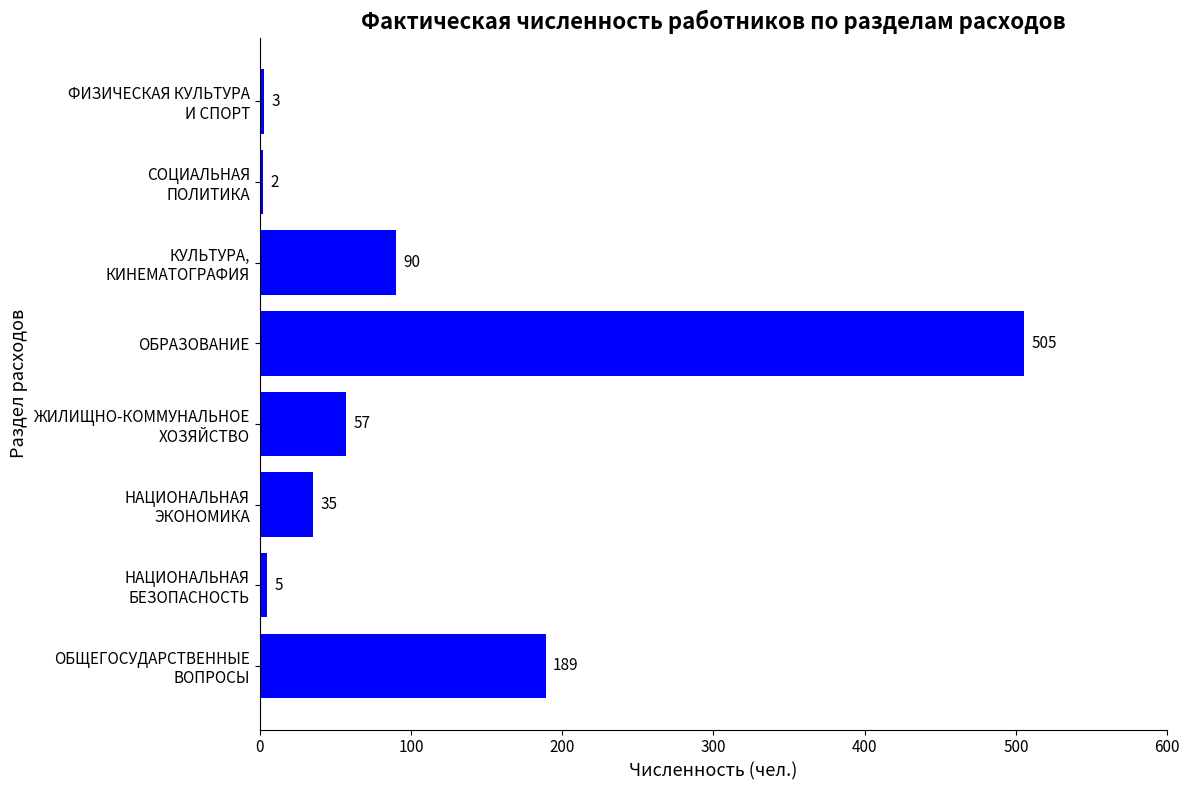

Which label corresponds to the largest value in the chart?

ОБРАЗОВАНИЕ